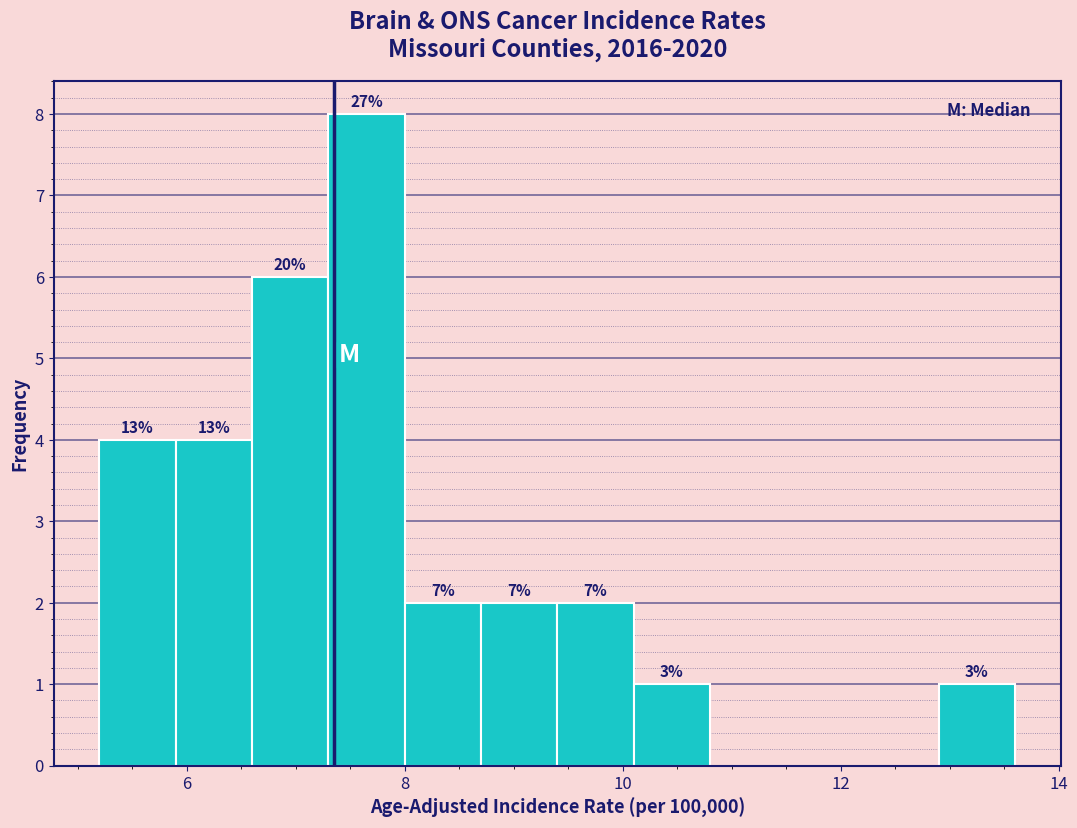

Around what value on the x-axis is the tallest bar? Give the approximate position of its centre, as read against the axis.

7.6